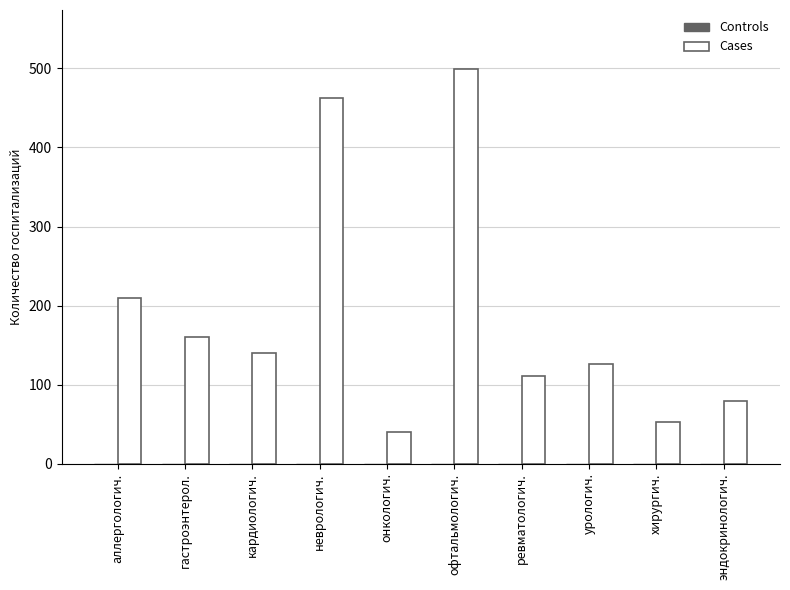

List the labels in order of value, largest first.

офтальмологич., неврологич., аллергологич., гастроэнтерол., кардиологич., урологич., ревматологич., эндокринологич., хирургич., онкологич.